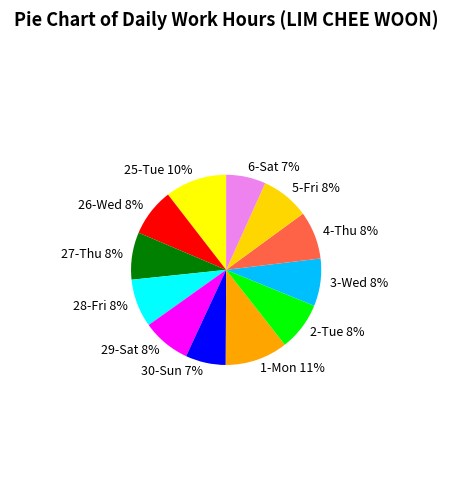

Count the number of slices in the pie.

12